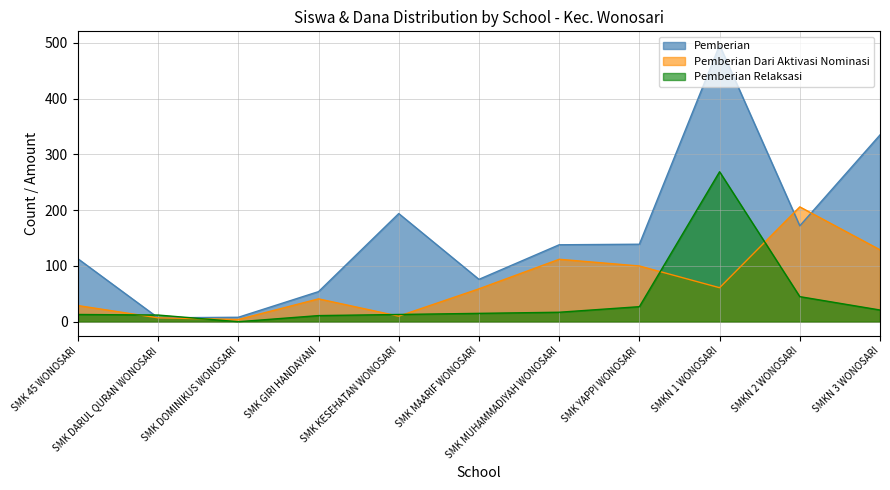

What is the total value across all series at SMK DOMINIKUS WONOSARI?

12